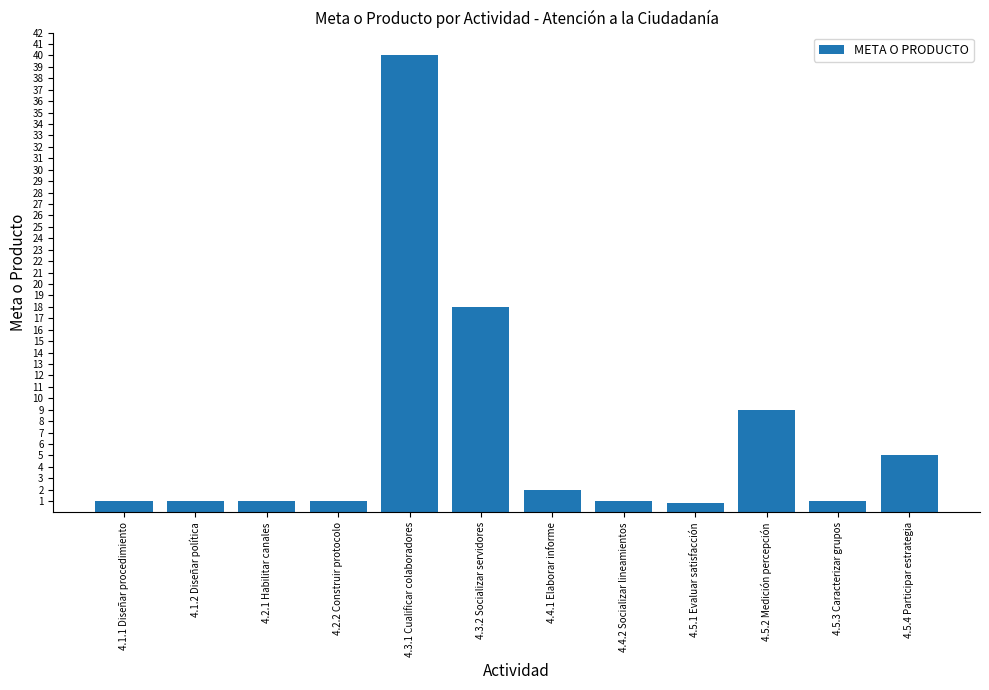

What is the maximum value shown in the chart?

40.0